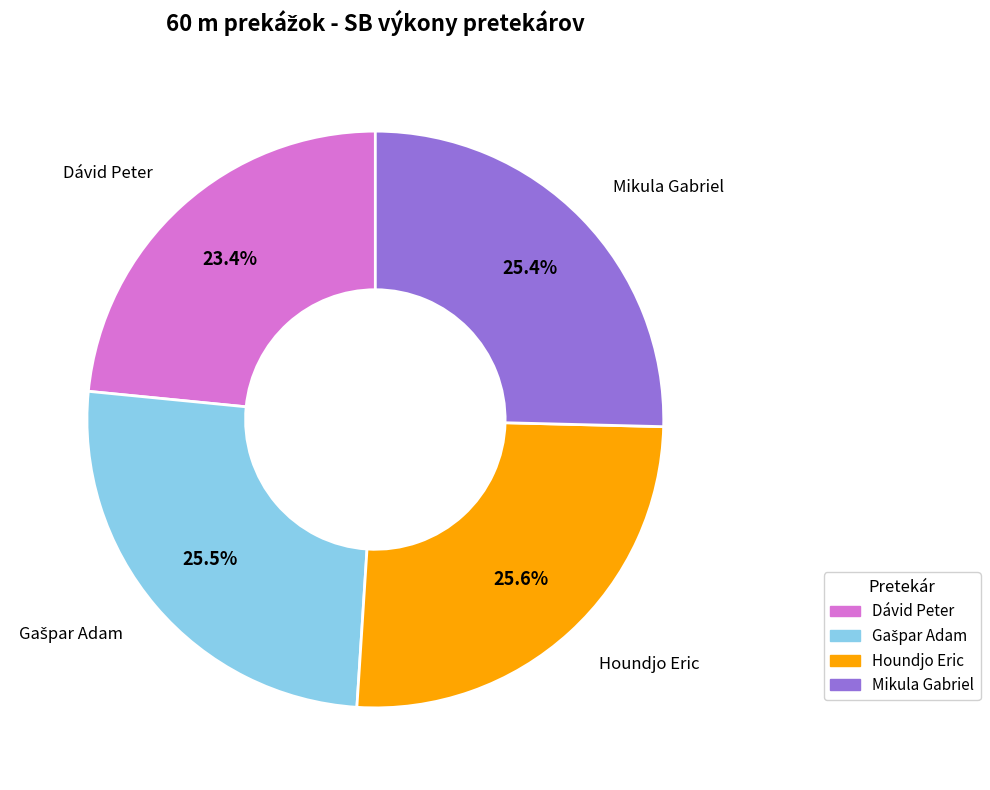

How many segments does this pie chart have?

4